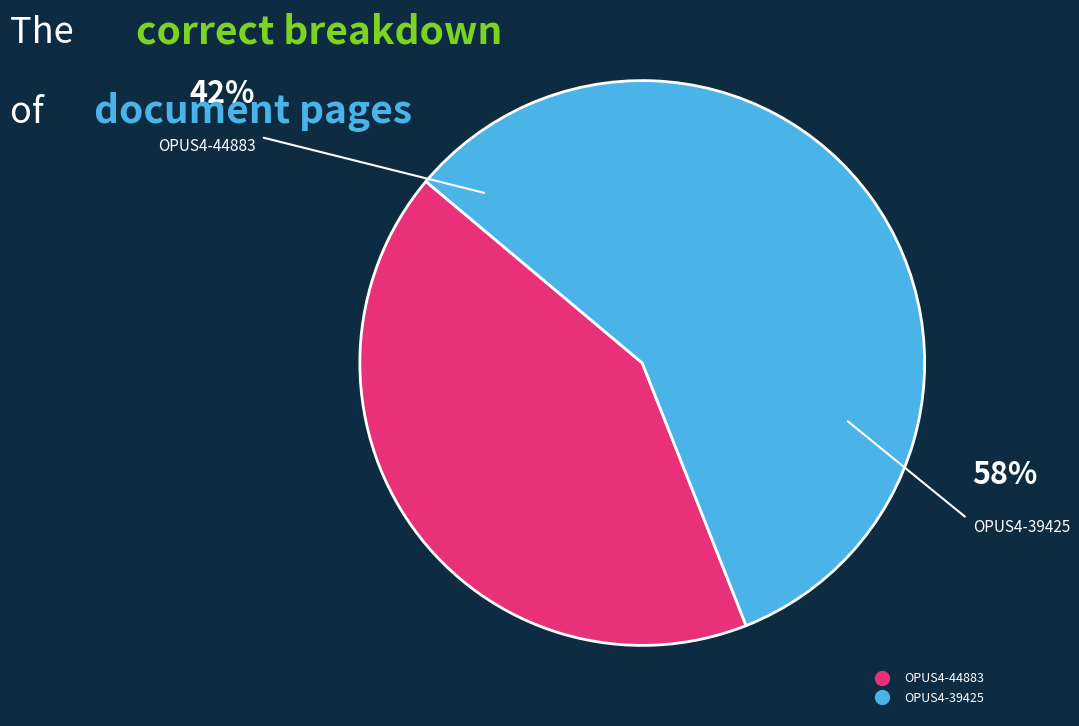

Which has a higher value, OPUS4-39425 or OPUS4-44883?

OPUS4-39425